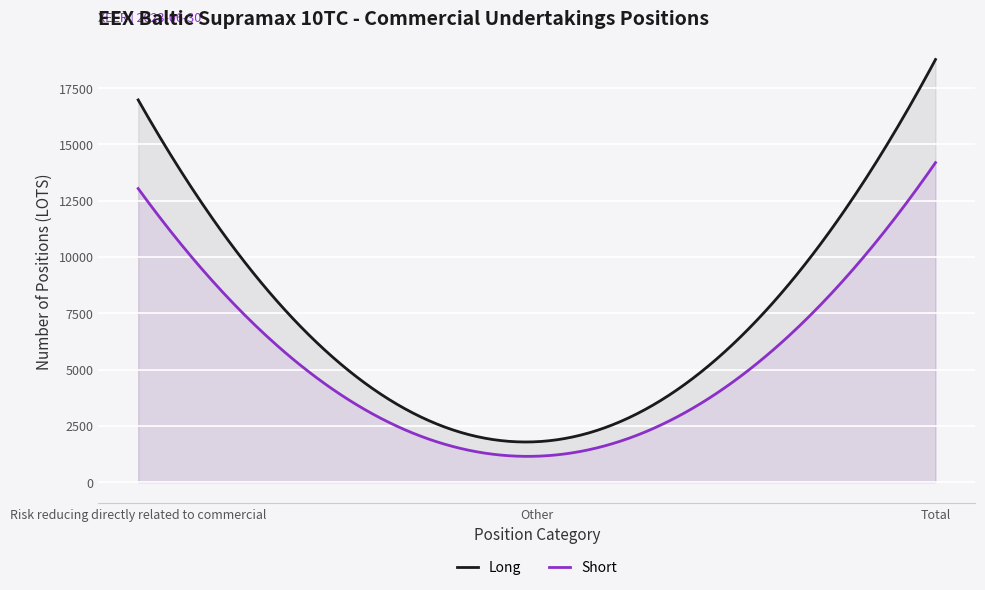

List the series in order of their peak value, highest first.

Long, Short